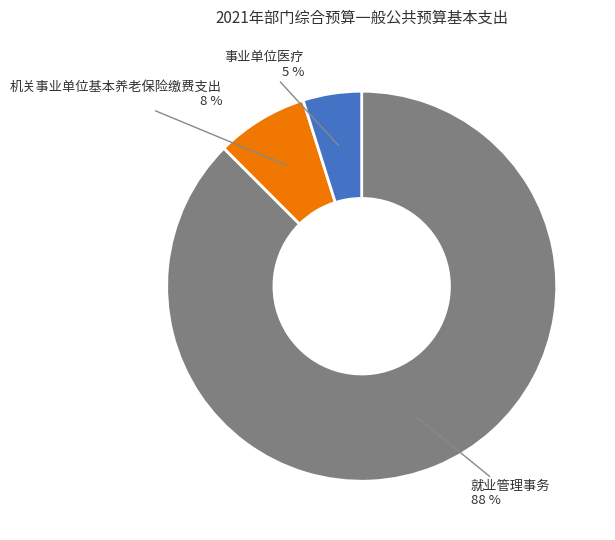

How many slices are in this pie chart?

3